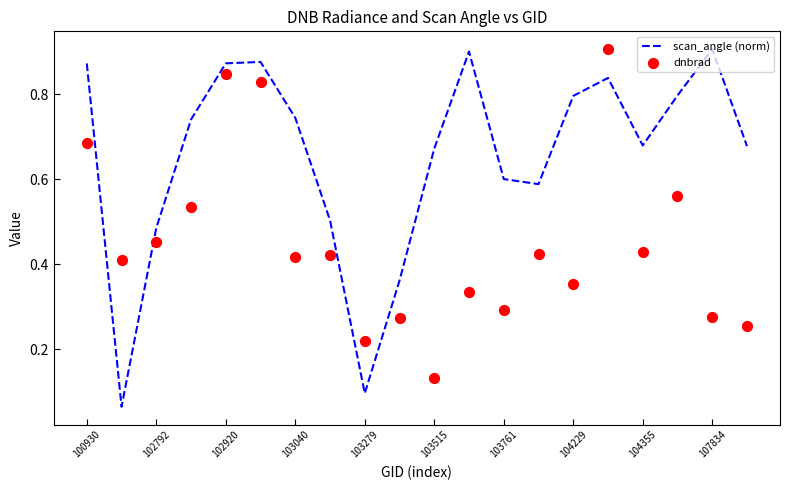

Which series has the largest total across all categories?

scan_angle (norm)